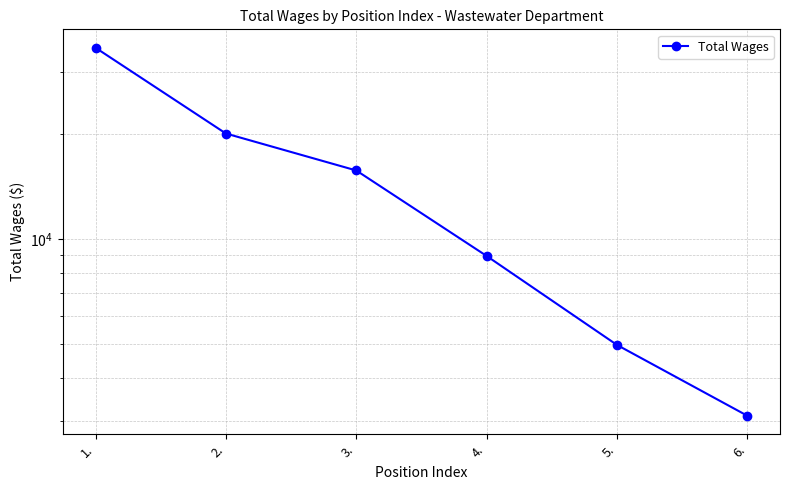

Reading right to left, transcribe all the data shown in this chart.

3112	4965	8930	15695	20029	35265